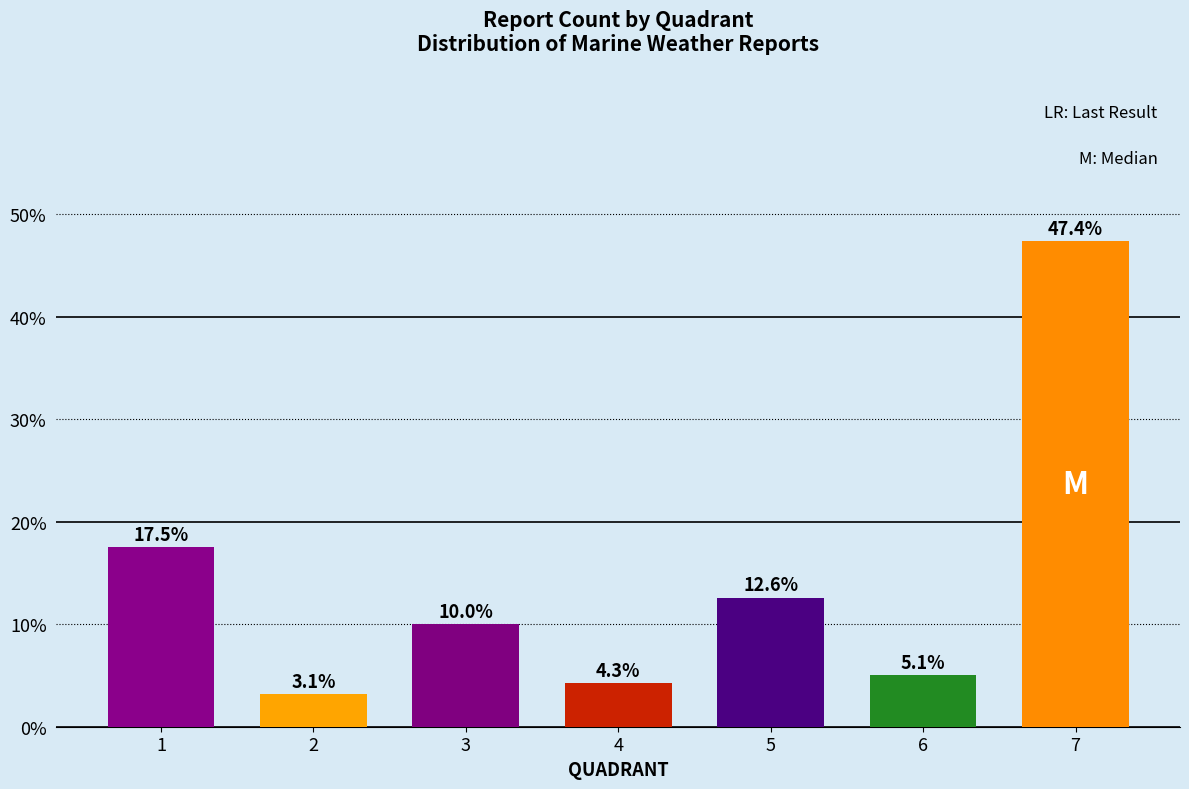

What is the sum of all values?

1.0